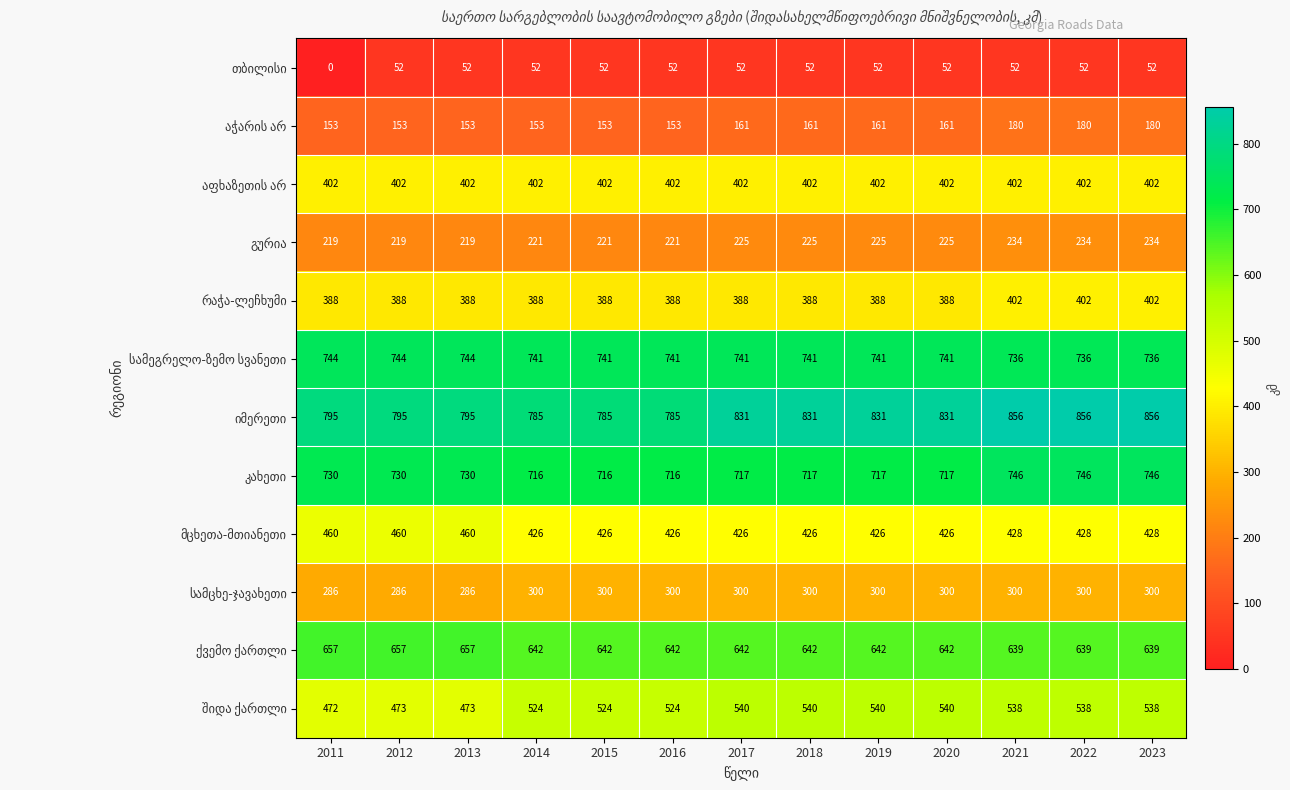

At how many categories does at least one series exceed 302?

13